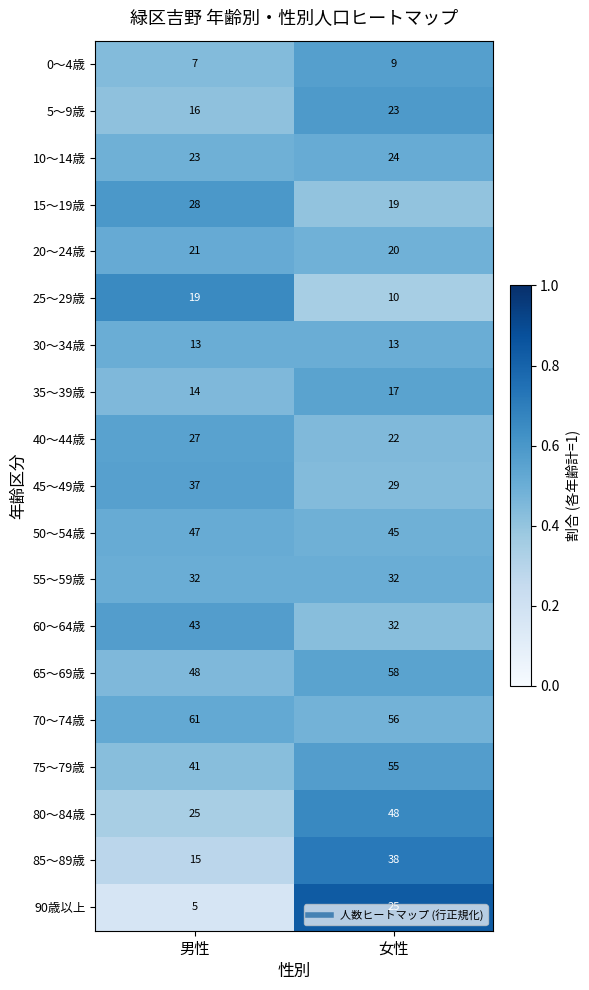

What is the minimum value shown in the chart?

5